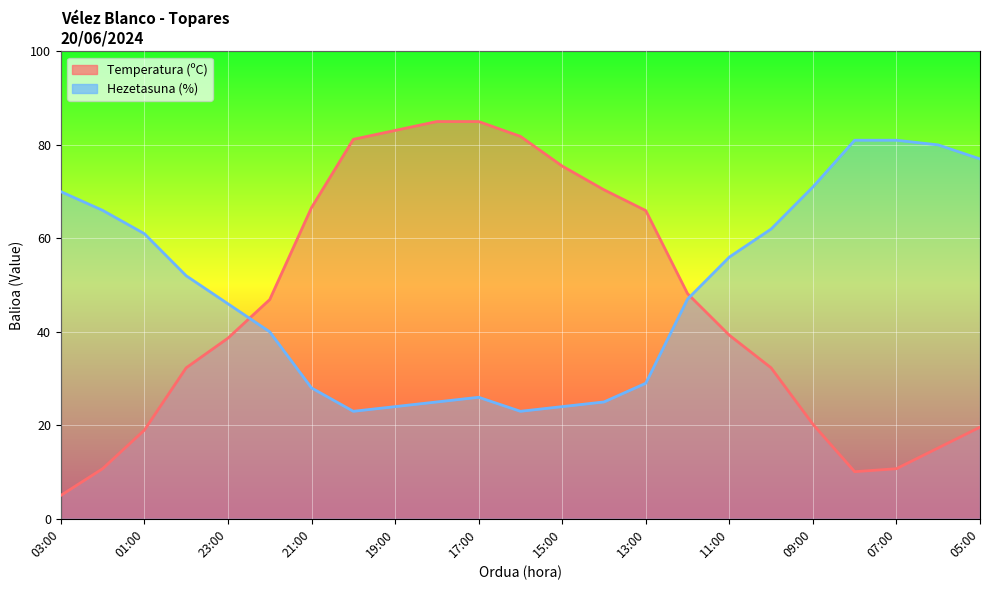

How many data points in Temperatura (ºC) are above 39?

12